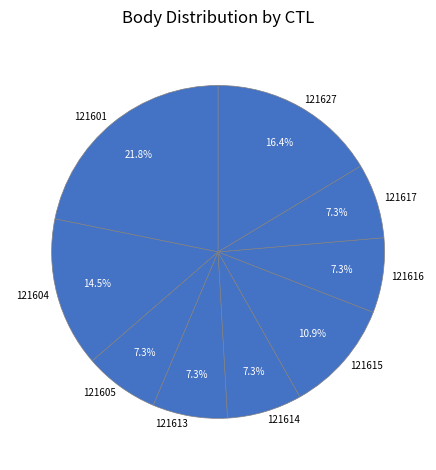

True or false: 121627 accounts for 16% of the total.

True